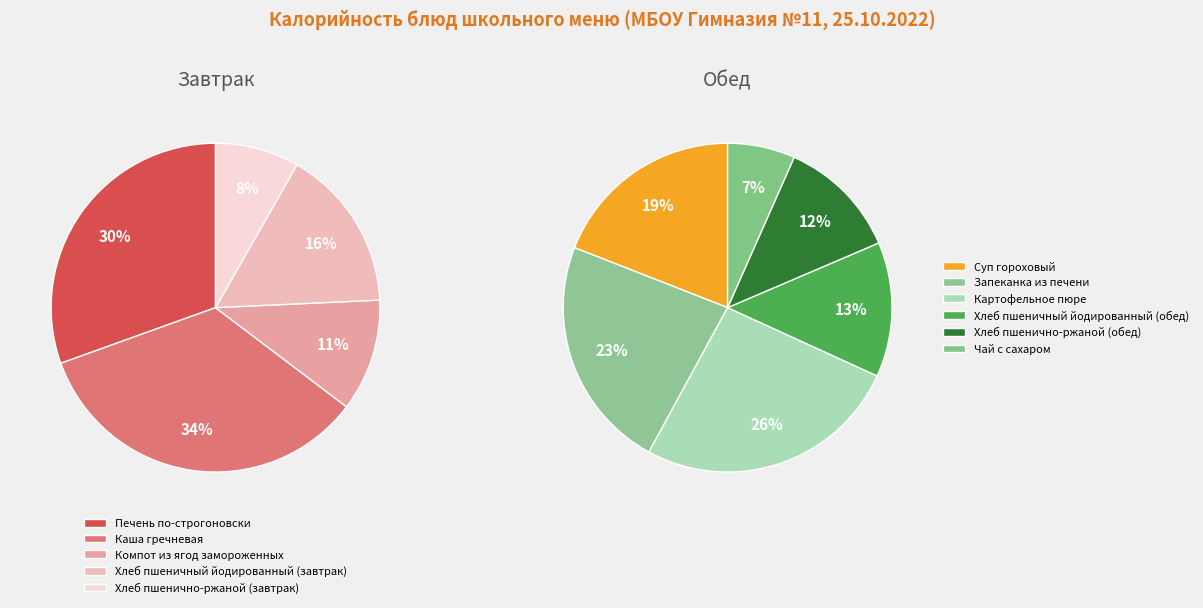

How much of the chart is everything except Суп гороховый?

89.6%